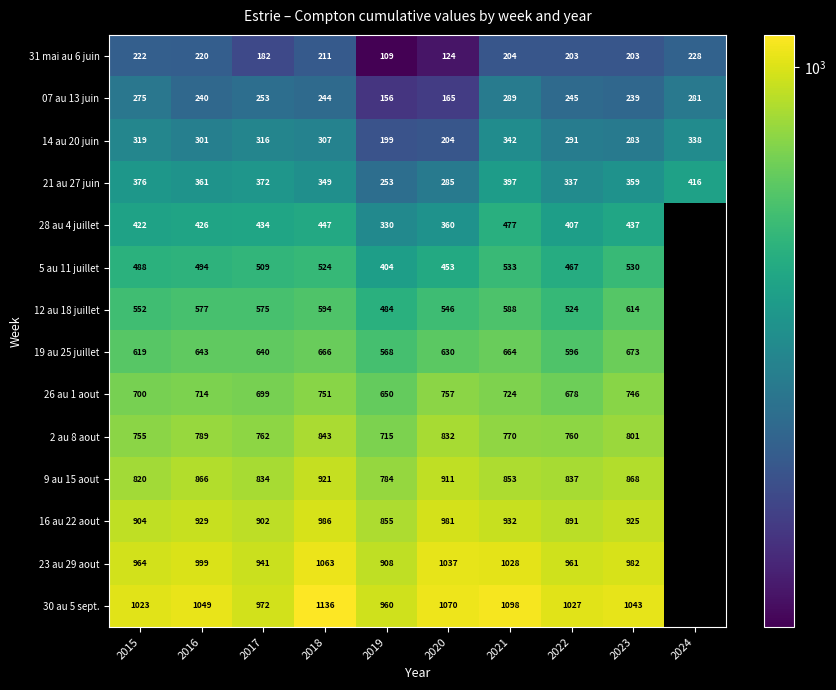

True or false: 2 au 8 aout has a value of 1237.2 at 2018.

False